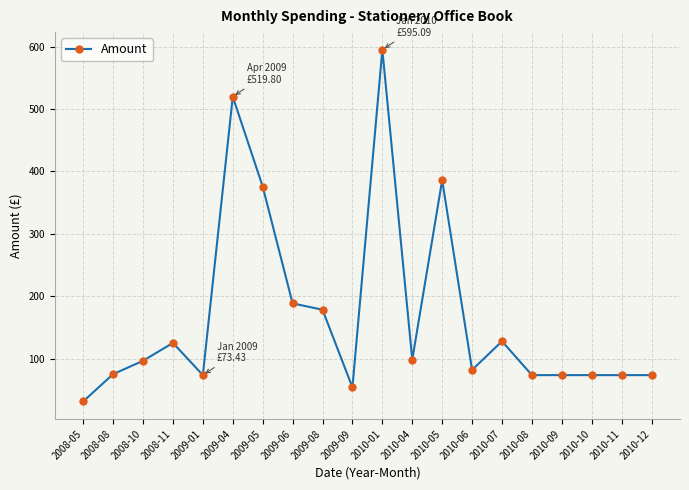

What is the ratio of the value at 2009-08 to the value at 2010-01?

0.3